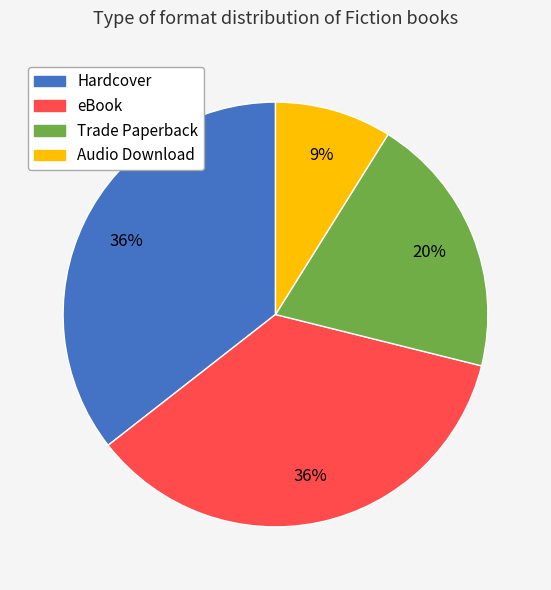

Do Hardcover and Audio Download together represent more than half of the pie?

No